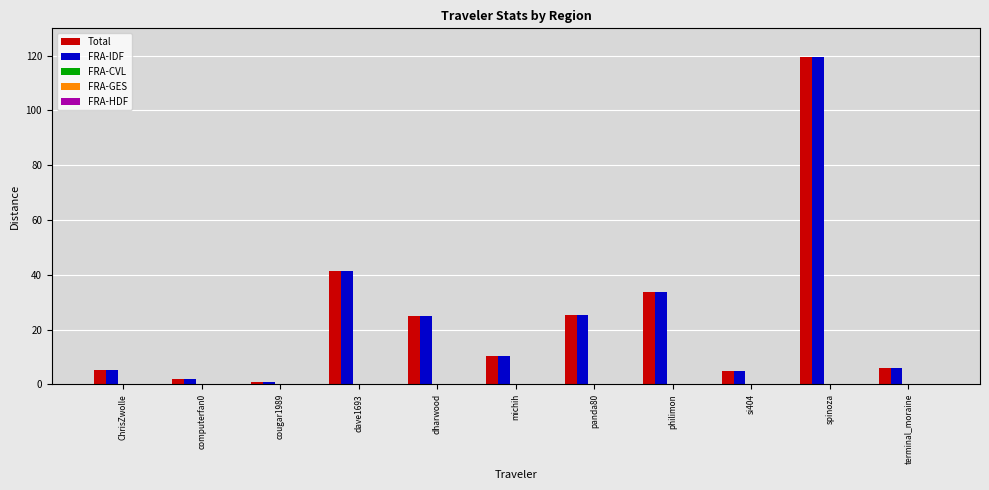

How many values in the Total series exceed 10?

6